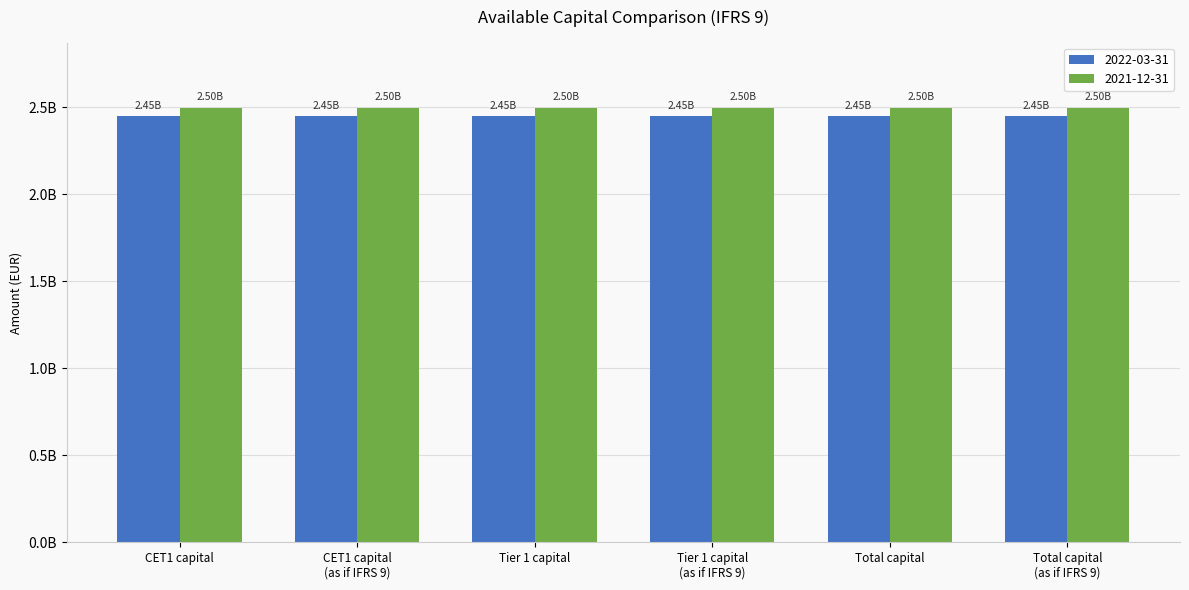

What are all the series names shown in the legend?

2022-03-31, 2021-12-31